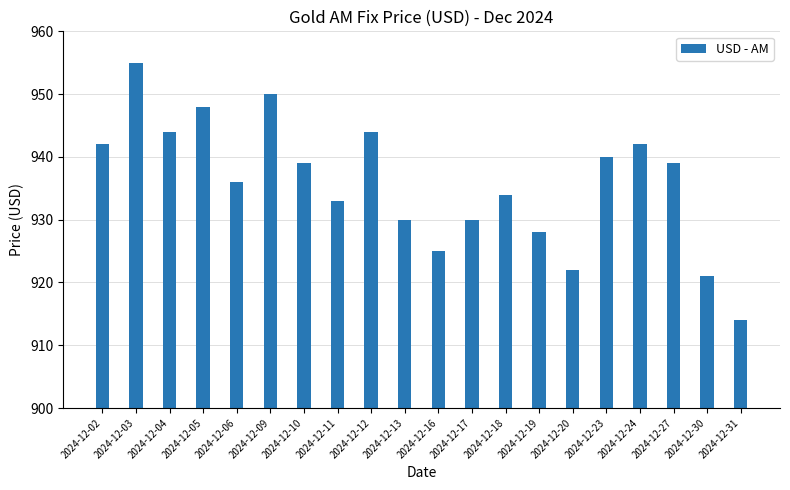

What is the value of the 11th bar from the left?

925